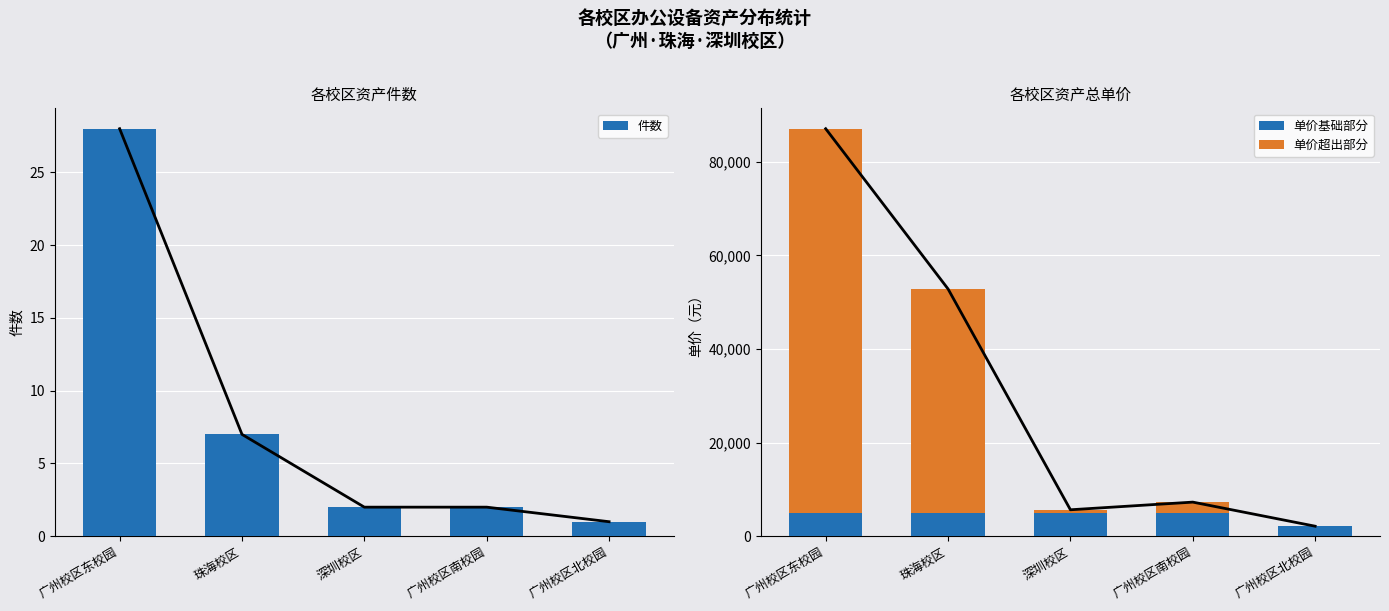

What is the difference between the maximum and minimum values in the 件数 series?

27